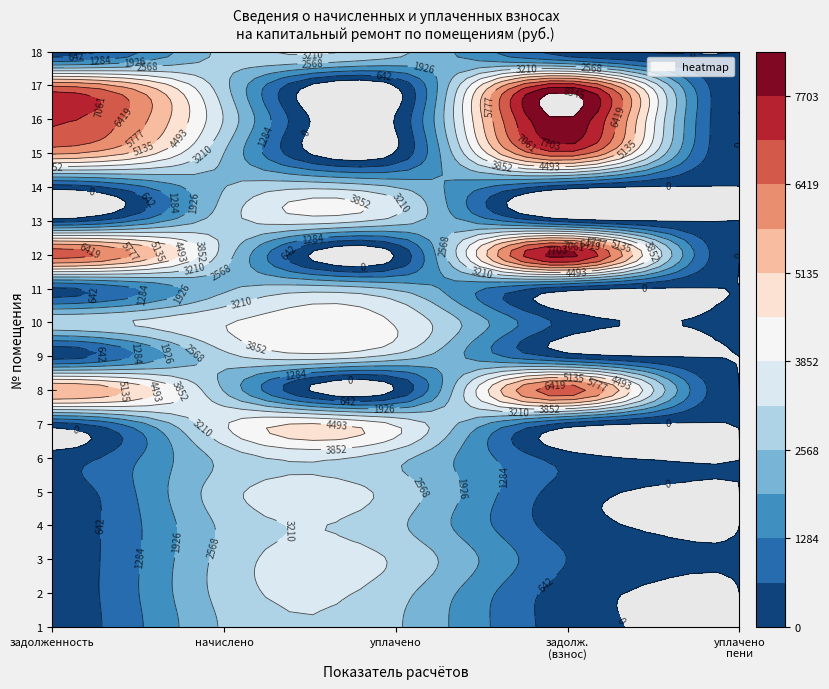

Is the value of 1 at 4 greater than the value of 18 at 7?

No